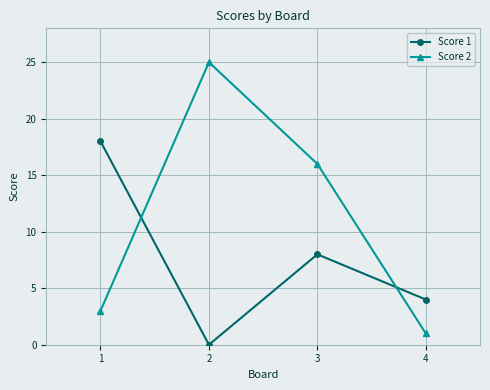

How many positive values does the Score 1 series have?

3